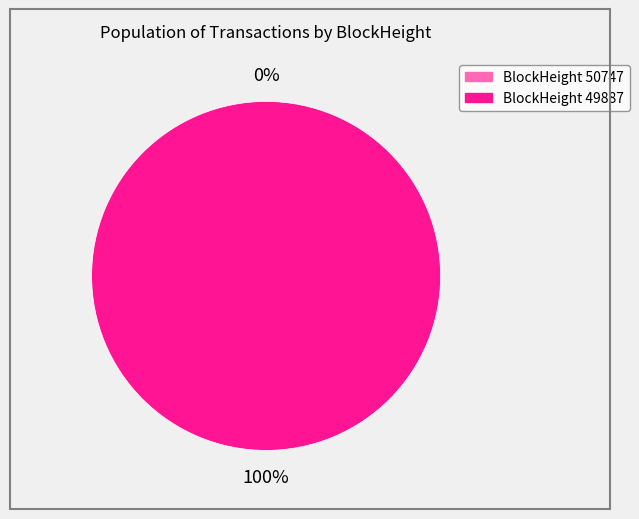

Is there a majority slice in this chart?

Yes